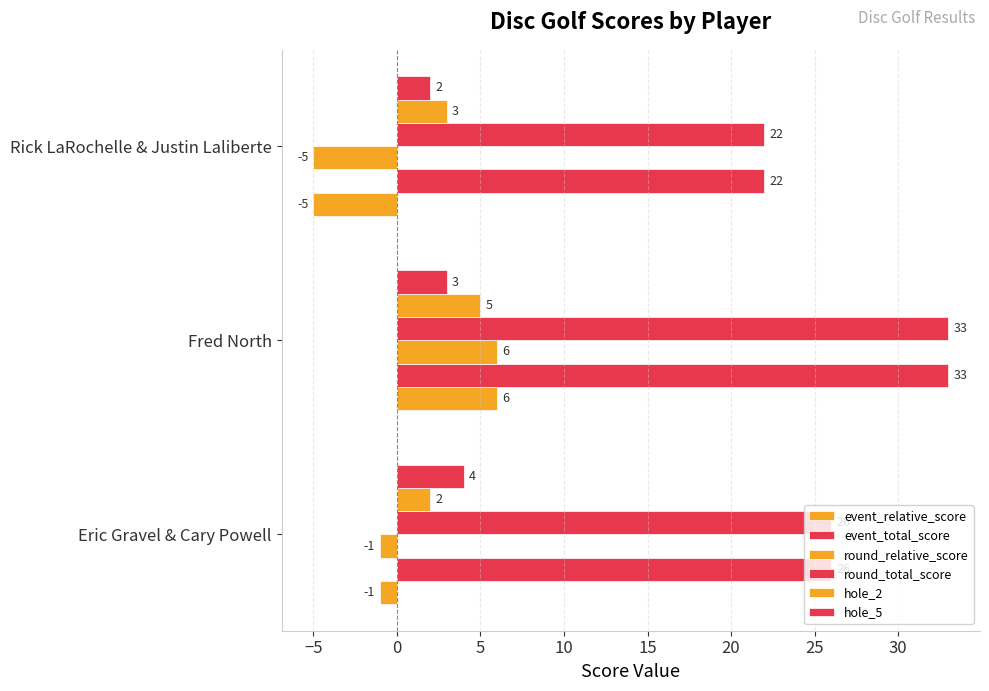

How many values in round_relative_score are below zero?

2